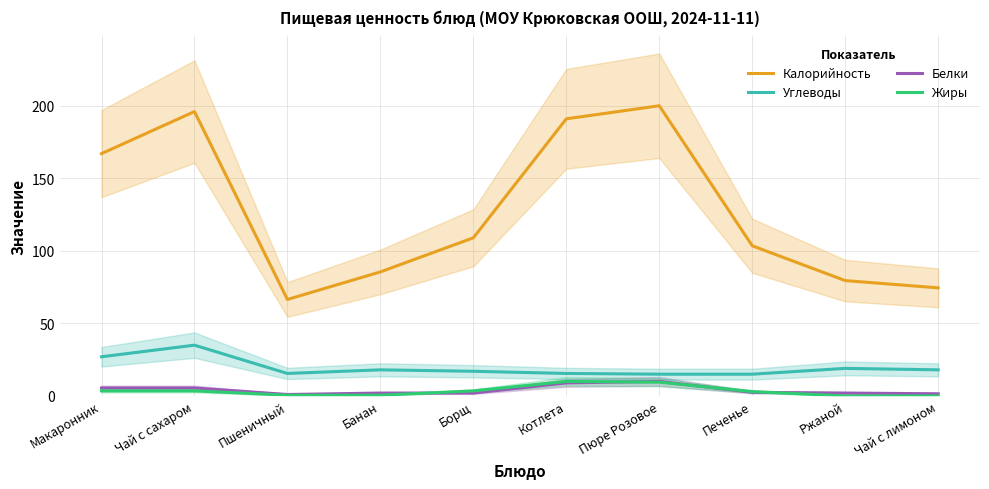

What position from the right is Банан?

7